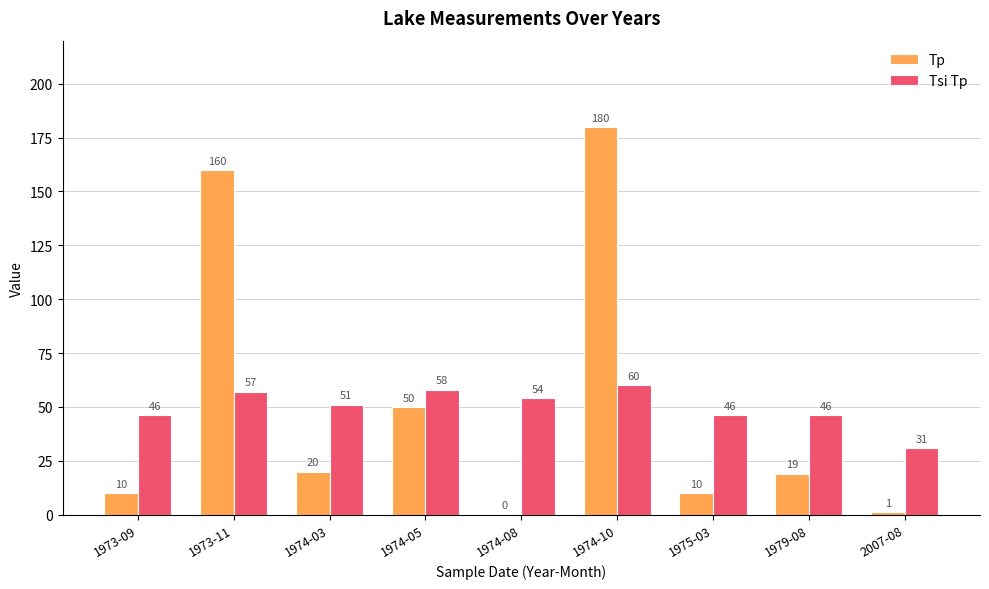

What is the average value of the Tsi Tp series?

50